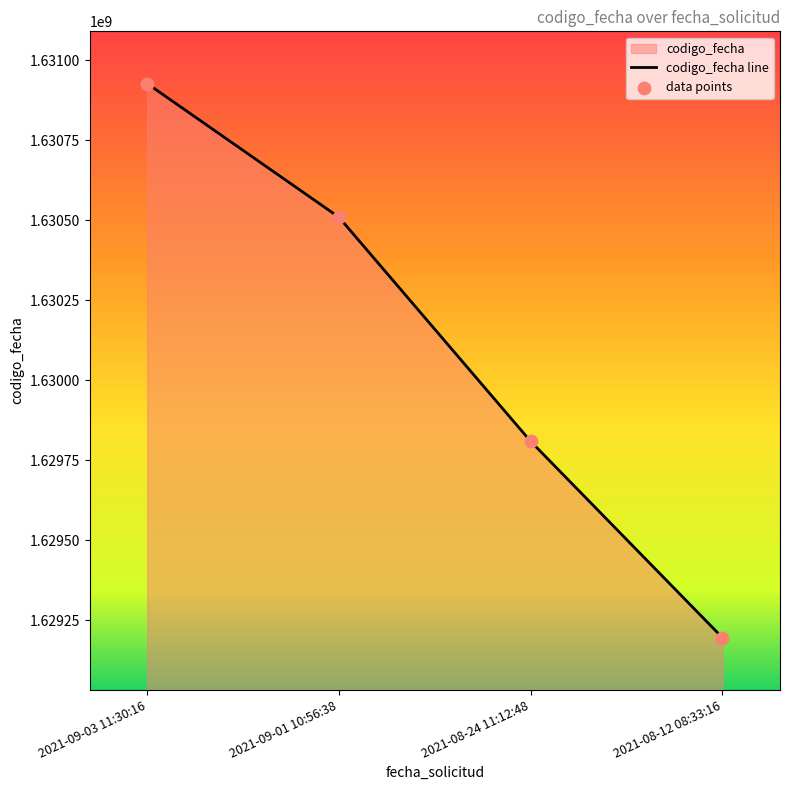

Between 2021-08-24 11:12:48 and 2021-09-03 11:30:16, which is larger?

2021-09-03 11:30:16